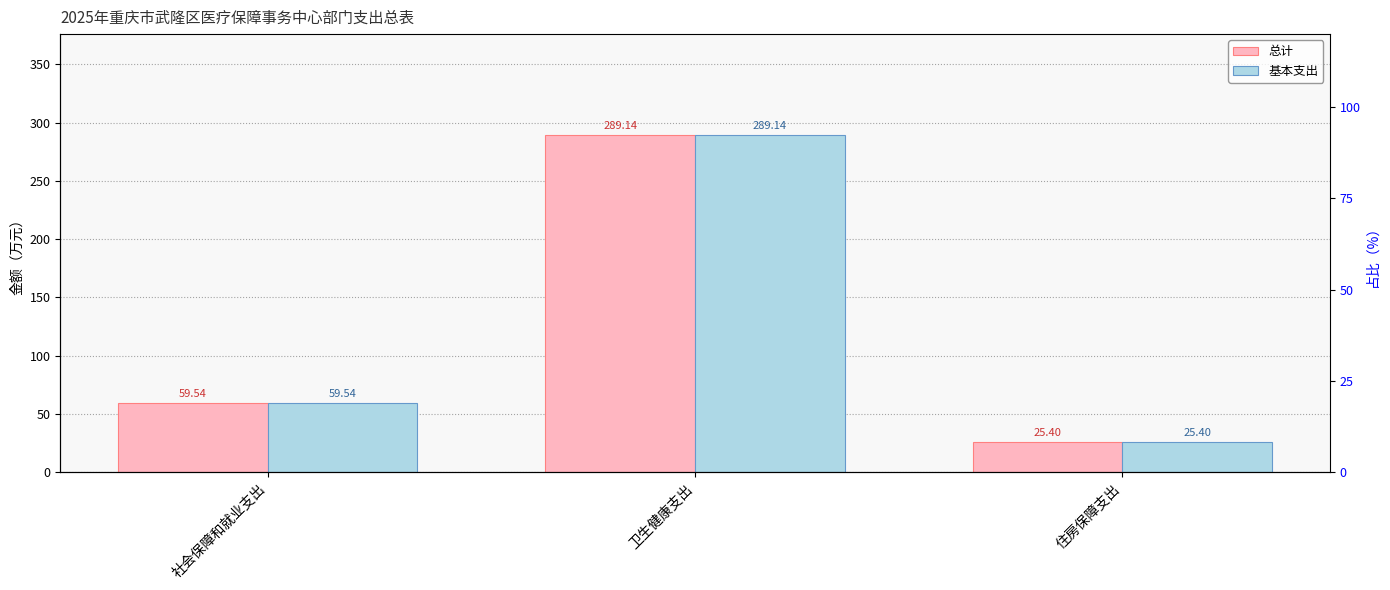

Is the value of 基本支出 at 社会保障和就业支出 greater than the value of 总计 at 卫生健康支出?

No